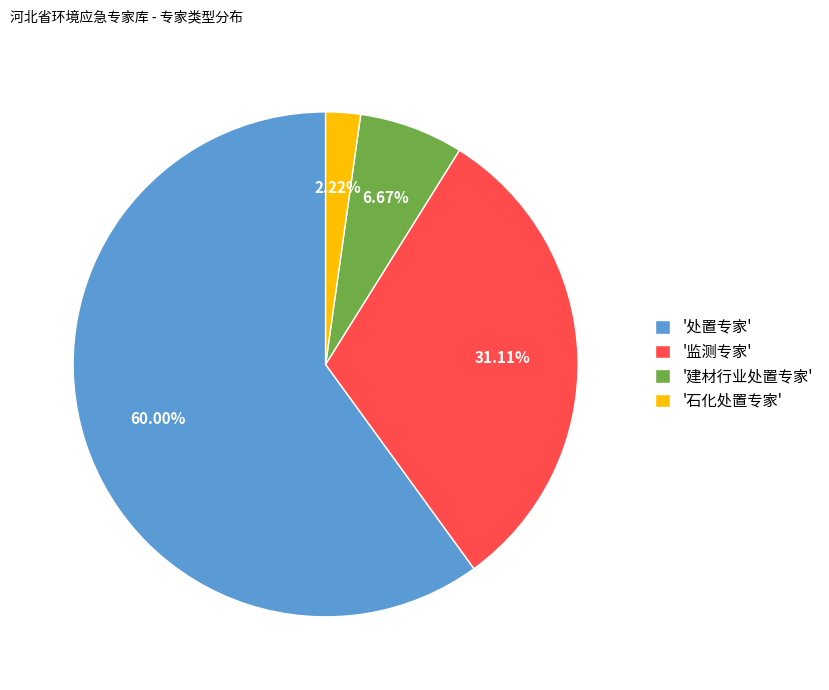

What is the smallest slice in the pie chart?

'石化处置专家'